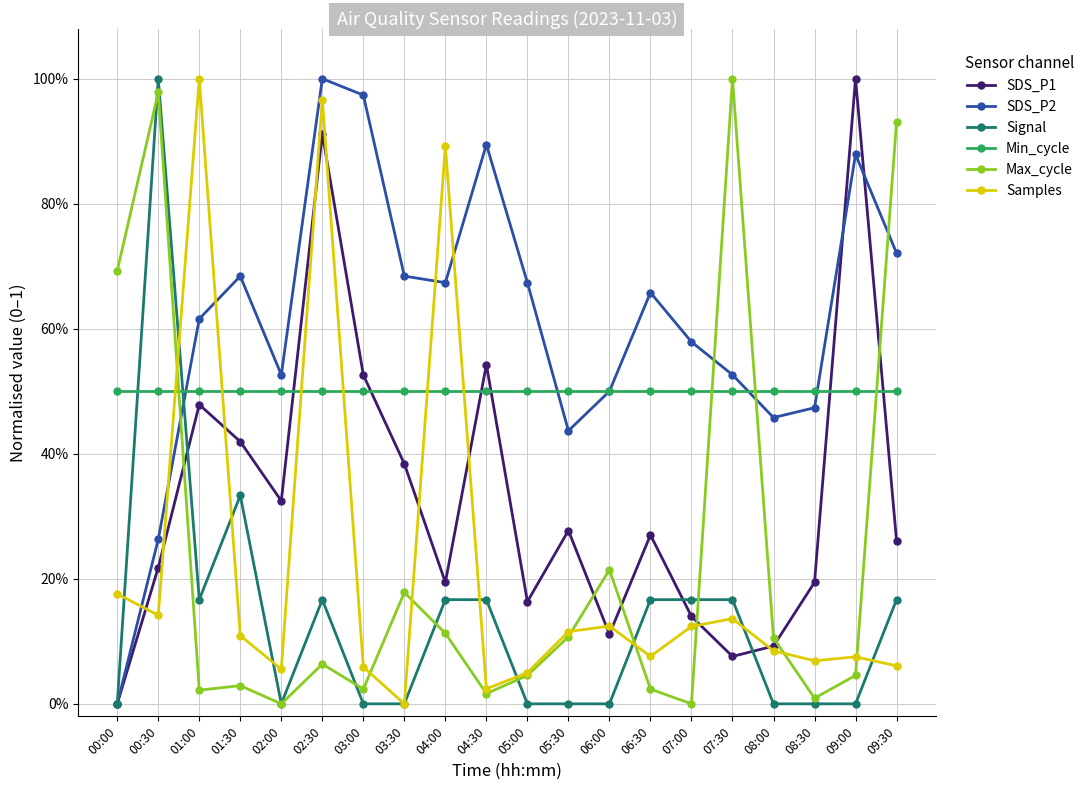

What is the sum of the SDS_P1 values at 05:30 and 03:30?

0.7